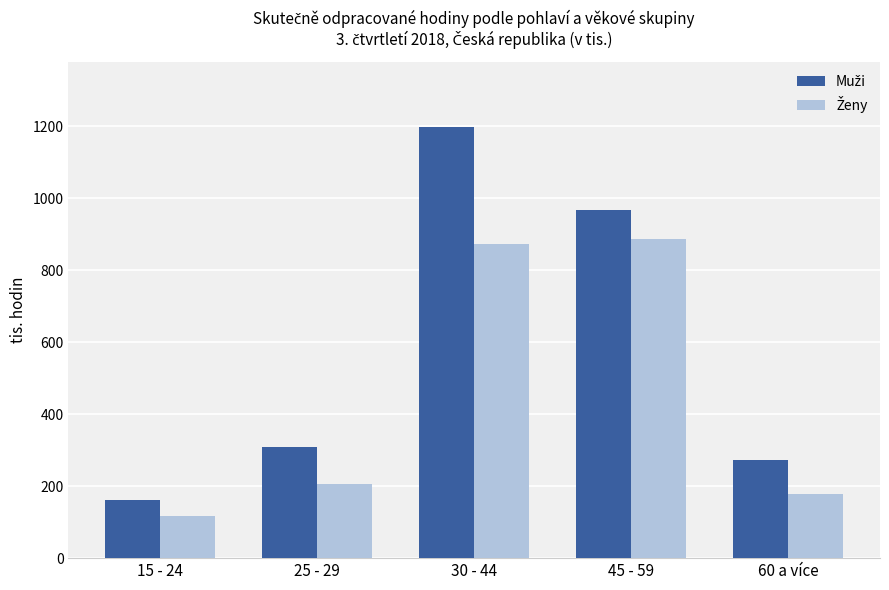

At which category is the sum across all series the highest?

30 - 44